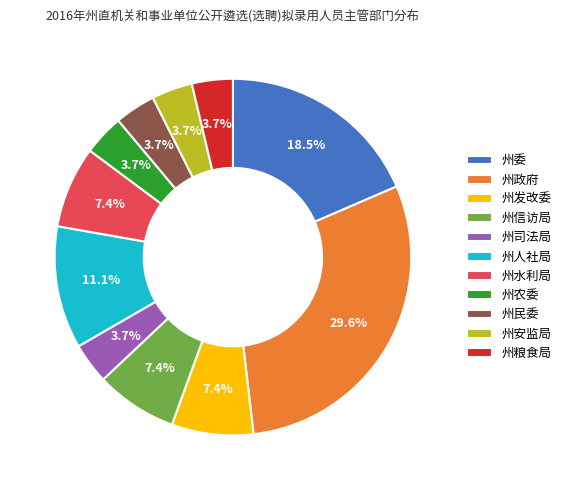

Is there a majority slice in this chart?

No